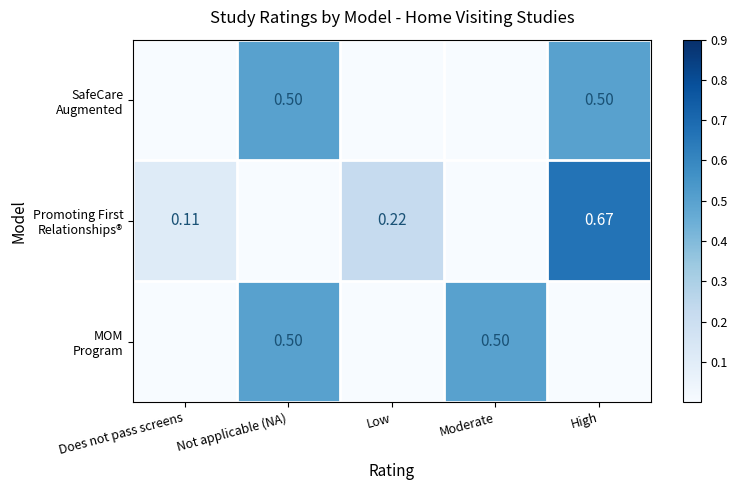

At Does not pass screens, list the series in order from largest to smallest.

Promoting First Relationships®, SafeCare Augmented, MOM Program